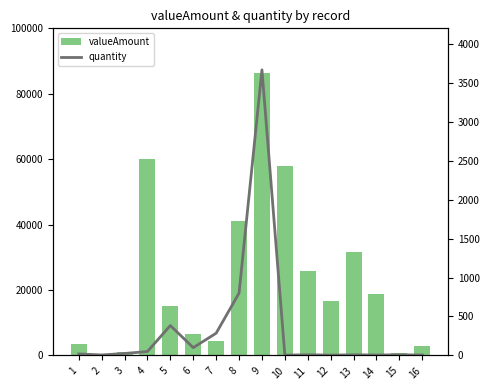

List the labels in order of valueAmount value, largest first.

9, 4, 10, 8, 13, 11, 14, 12, 5, 6, 7, 1, 16, 3, 15, 2